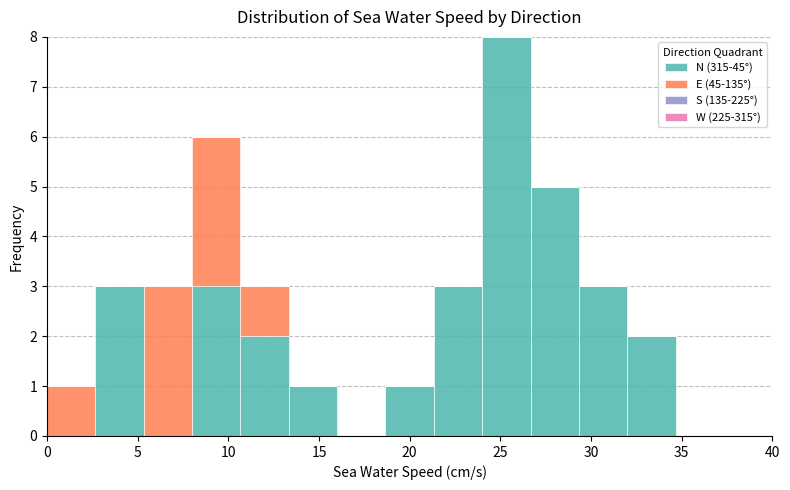

What is the total height of the stacked bar covering 21.5 to 24.0 on the x-axis? Neither the bar edges nor the heights are printed on the chart, so give them approximately, as read against the axes.

3